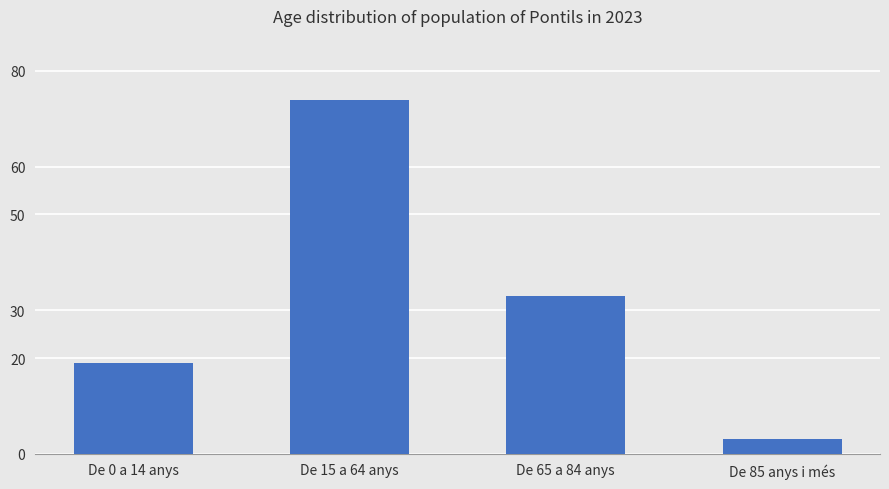

Reading left to right, what are all the values shown in this chart?

19	74	33	3